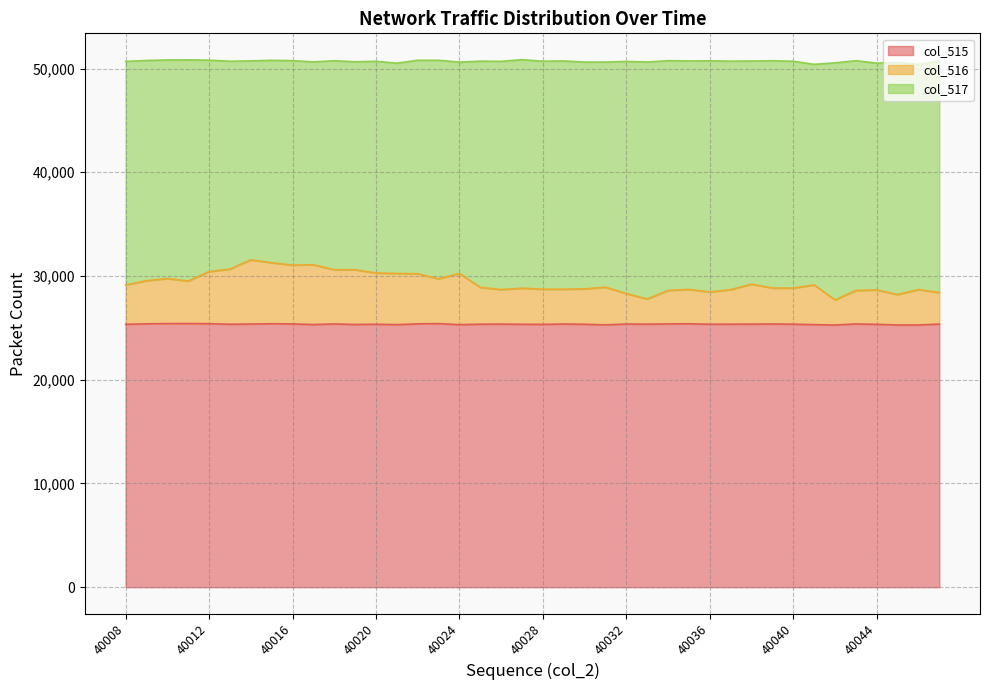

Where is the first local minimum for col_515?

40013